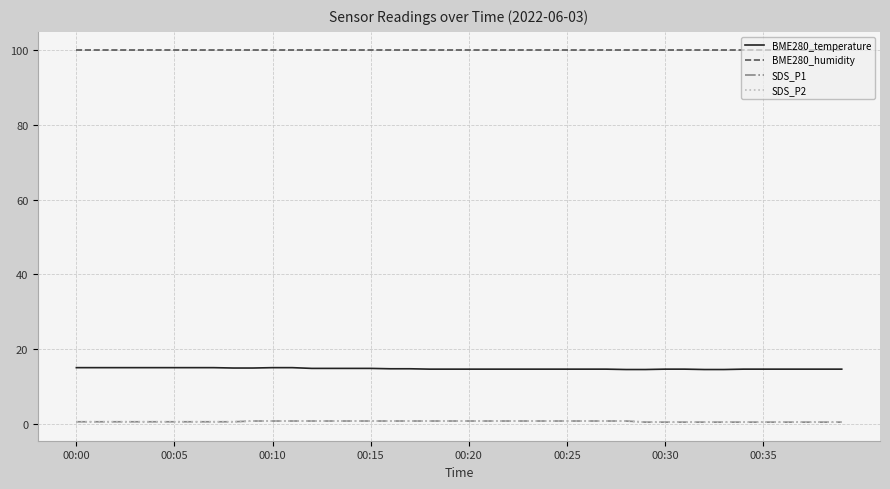

Reading right to left, list all the values displayed in this chart.

BME280_temperature: 14.6	14.6	14.6	14.6	14.6	14.6	14.5	14.5	14.6	14.6	14.5	14.5	14.6	14.6	14.6	14.6	14.6	14.6	14.6	14.6	14.6	14.6	14.7	14.7	14.8	14.8	14.8	14.8	15.0	15.0	14.9	14.9	15.0	15.0	15.0	15.0	15.0	15.0	15.0	15.0
BME280_humidity: 100.0	100.0	100.0	100.0	100.0	100.0	100.0	100.0	100.0	100.0	100.0	100.0	100.0	100.0	100.0	100.0	100.0	100.0	100.0	100.0	100.0	100.0	100.0	100.0	100.0	100.0	100.0	100.0	100.0	100.0	100.0	100.0	100.0	100.0	100.0	100.0	100.0	100.0	100.0	100.0
SDS_P1: 0.4	0.4	0.4	0.4	0.4	0.4	0.4	0.4	0.4	0.4	0.4	0.7	0.7	0.7	0.7	0.7	0.7	0.7	0.7	0.7	0.7	0.7	0.7	0.7	0.7	0.7	0.7	0.7	0.7	0.7	0.7	0.5	0.5	0.5	0.5	0.5	0.5	0.5	0.5	0.5
SDS_P2: 0.4	0.4	0.4	0.4	0.4	0.4	0.4	0.4	0.4	0.4	0.4	0.7	0.7	0.7	0.7	0.7	0.7	0.7	0.7	0.7	0.7	0.7	0.7	0.7	0.7	0.7	0.7	0.7	0.7	0.7	0.7	0.5	0.5	0.5	0.5	0.5	0.5	0.5	0.5	0.5